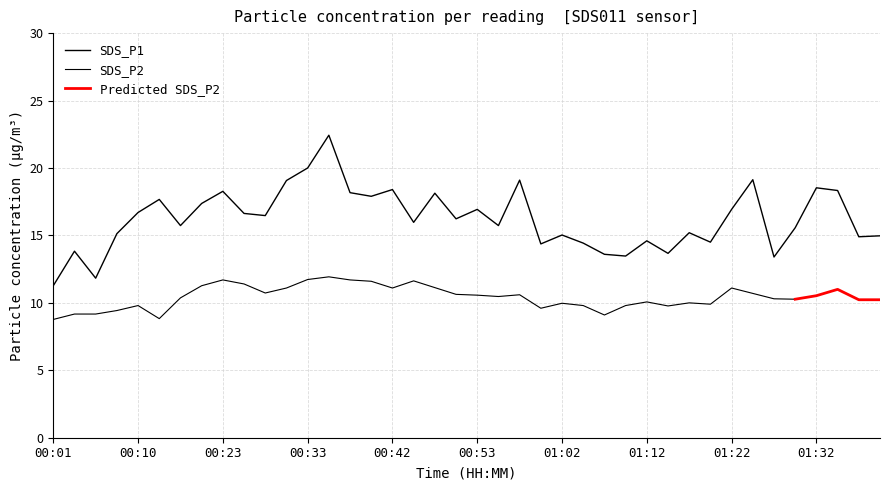

At which category does the chart reach its minimum across all series?

00:01